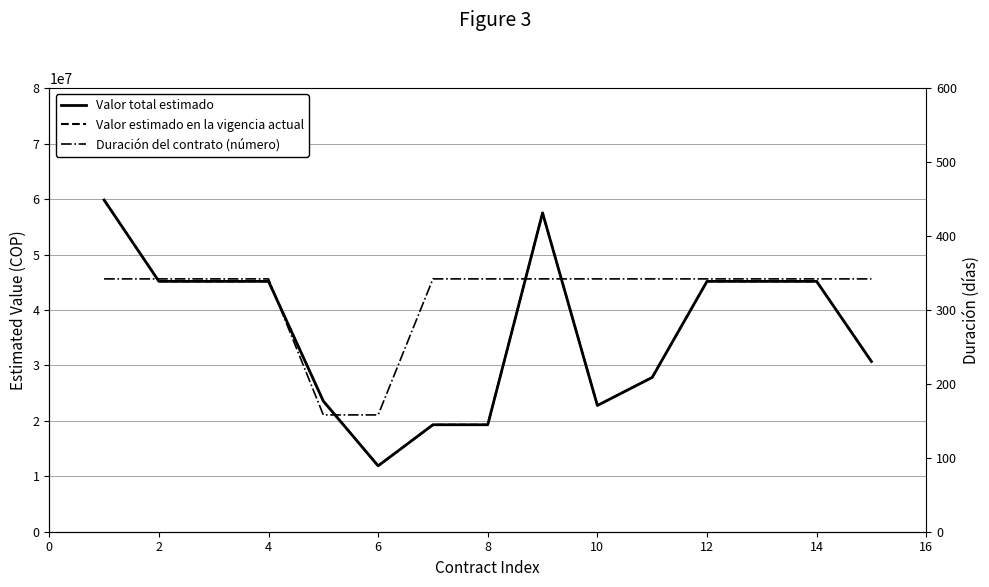

What is the sum of all Valor total estimado values?

543627000